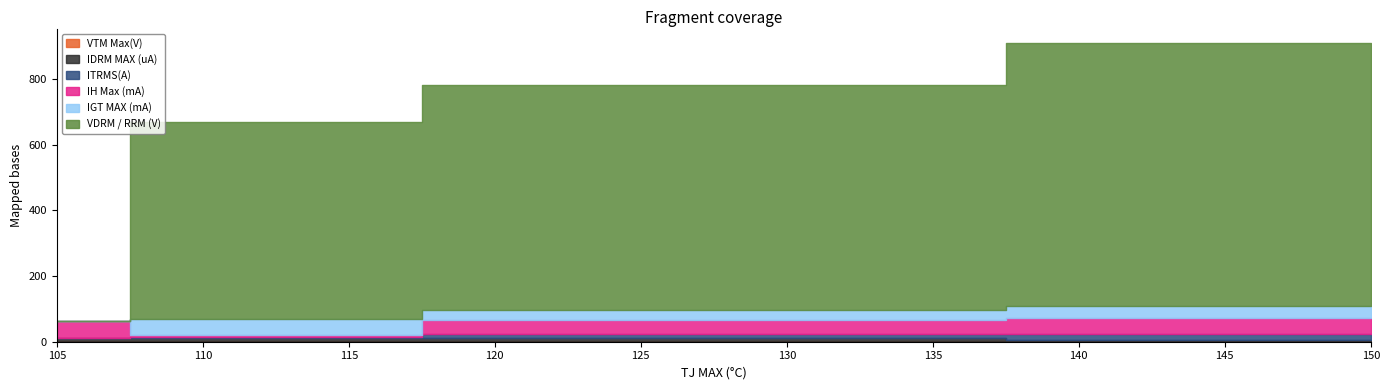

What is the maximum value for VDRM / RRM (V)?

800.0